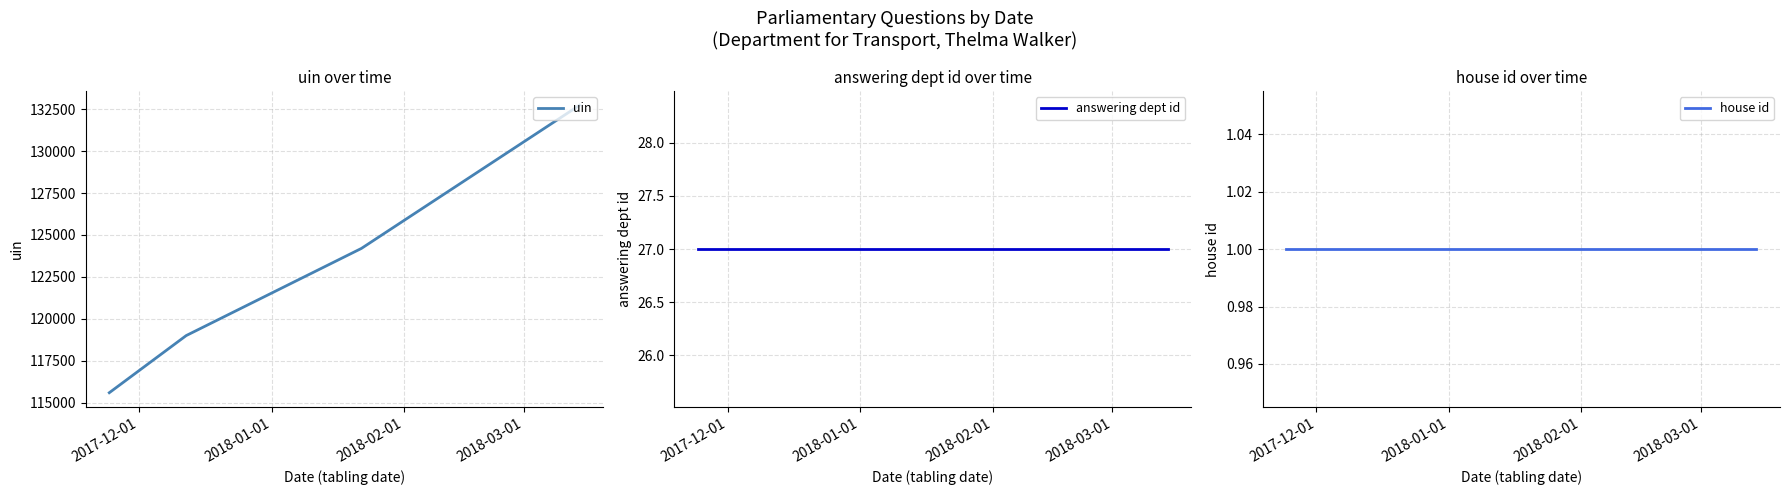

How many values in the uin series exceed 124200?

1